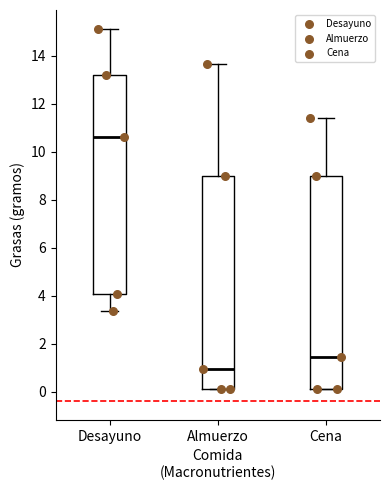

Comparing the boxes themselves (not the whiskers), which one is the tallest?

Desayuno